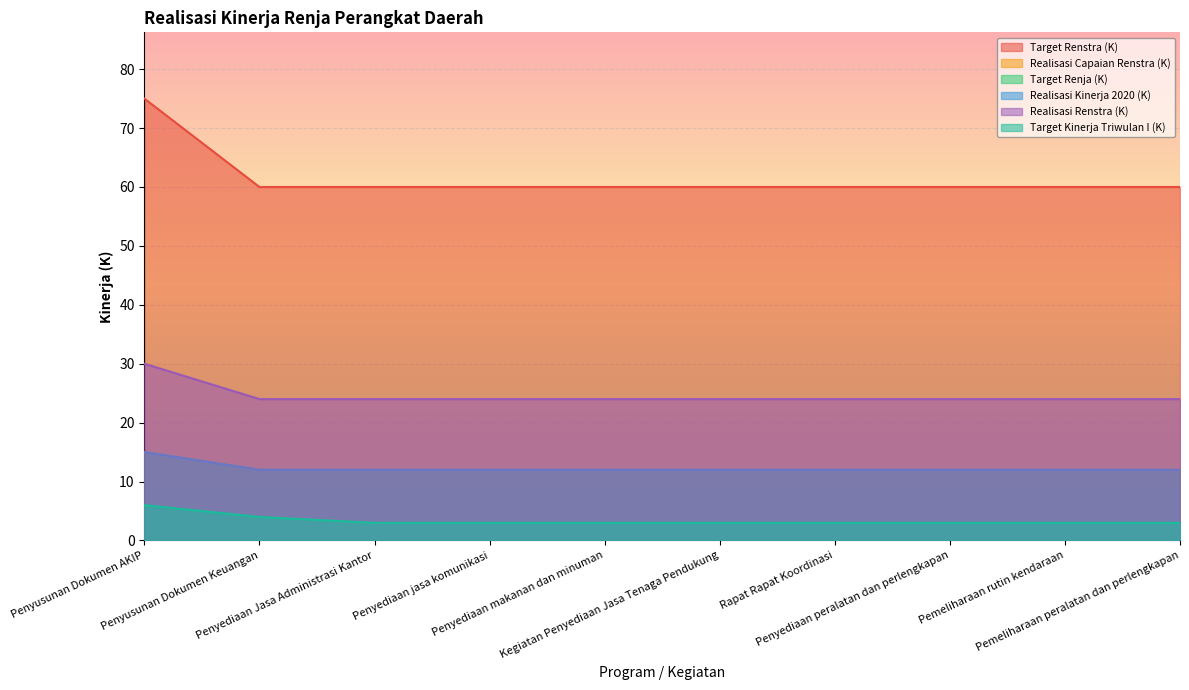

Reading left to right, transcribe all the data shown in this chart.

Target Renstra (K): Penyusunan Dokumen AKIP=75	Penyusunan Dokumen Keuangan=60	Penyediaan Jasa Administrasi Kantor=60	Penyediaan jasa komunikasi=60	Penyediaan makanan dan minuman=60	Kegiatan Penyediaan Jasa Tenaga Pendukung=60	Rapat Rapat Koordinasi=60	Penyediaan peralatan dan perlengkapan=60	Pemeliharaan rutin kendaraan=60	Pemeliharaan peralatan dan perlengkapan=60
Realisasi Capaian Renstra (K): Penyusunan Dokumen AKIP=15	Penyusunan Dokumen Keuangan=12	Penyediaan Jasa Administrasi Kantor=12	Penyediaan jasa komunikasi=12	Penyediaan makanan dan minuman=12	Kegiatan Penyediaan Jasa Tenaga Pendukung=12	Rapat Rapat Koordinasi=12	Penyediaan peralatan dan perlengkapan=12	Pemeliharaan rutin kendaraan=12	Pemeliharaan peralatan dan perlengkapan=12
Target Renja (K): Penyusunan Dokumen AKIP=15	Penyusunan Dokumen Keuangan=12	Penyediaan Jasa Administrasi Kantor=12	Penyediaan jasa komunikasi=12	Penyediaan makanan dan minuman=12	Kegiatan Penyediaan Jasa Tenaga Pendukung=12	Rapat Rapat Koordinasi=12	Penyediaan peralatan dan perlengkapan=12	Pemeliharaan rutin kendaraan=12	Pemeliharaan peralatan dan perlengkapan=12
Realisasi Kinerja 2020 (K): Penyusunan Dokumen AKIP=15	Penyusunan Dokumen Keuangan=12	Penyediaan Jasa Administrasi Kantor=12	Penyediaan jasa komunikasi=12	Penyediaan makanan dan minuman=12	Kegiatan Penyediaan Jasa Tenaga Pendukung=12	Rapat Rapat Koordinasi=12	Penyediaan peralatan dan perlengkapan=12	Pemeliharaan rutin kendaraan=12	Pemeliharaan peralatan dan perlengkapan=12
Realisasi Renstra (K): Penyusunan Dokumen AKIP=30	Penyusunan Dokumen Keuangan=24	Penyediaan Jasa Administrasi Kantor=24	Penyediaan jasa komunikasi=24	Penyediaan makanan dan minuman=24	Kegiatan Penyediaan Jasa Tenaga Pendukung=24	Rapat Rapat Koordinasi=24	Penyediaan peralatan dan perlengkapan=24	Pemeliharaan rutin kendaraan=24	Pemeliharaan peralatan dan perlengkapan=24
Target Kinerja Triwulan I (K): Penyusunan Dokumen AKIP=6	Penyusunan Dokumen Keuangan=4	Penyediaan Jasa Administrasi Kantor=3	Penyediaan jasa komunikasi=3	Penyediaan makanan dan minuman=3	Kegiatan Penyediaan Jasa Tenaga Pendukung=3	Rapat Rapat Koordinasi=3	Penyediaan peralatan dan perlengkapan=3	Pemeliharaan rutin kendaraan=3	Pemeliharaan peralatan dan perlengkapan=3